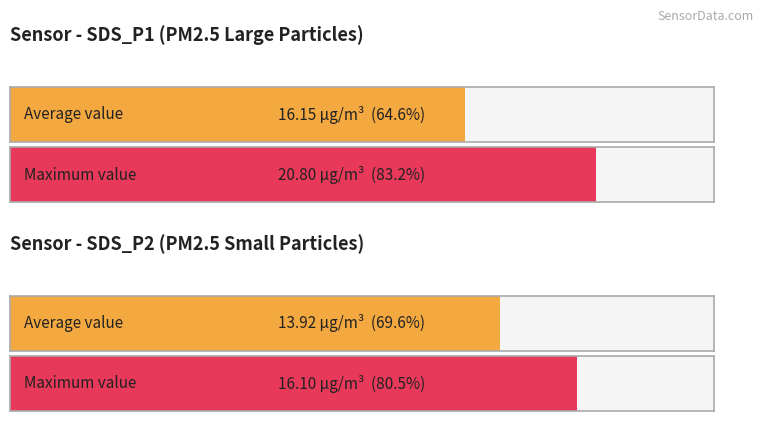

Is it true that SDS_P2 equals 19.1 at 00:27?

False